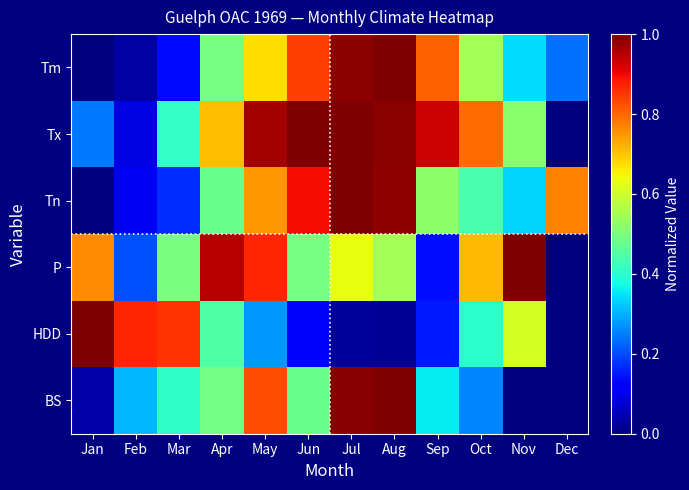

Which series changed the most between Oct and Nov?

P